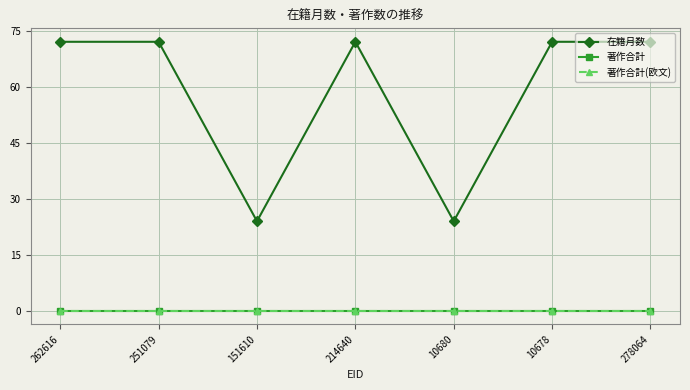

Reading left to right, extract all data points from this chart.

在籍月数: 72	72	24	72	24	72	72
著作合計: 0	0	0	0	0	0	0
著作合計(欧文): 0	0	0	0	0	0	0